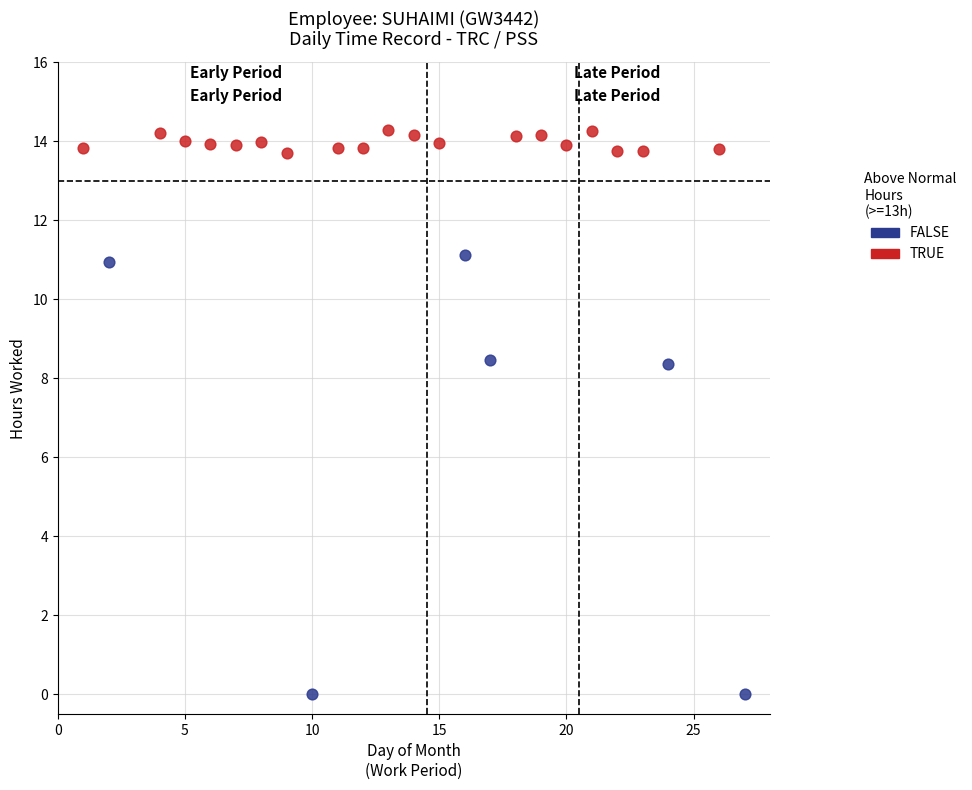

Which series has the widest spread of Y values?

FALSE